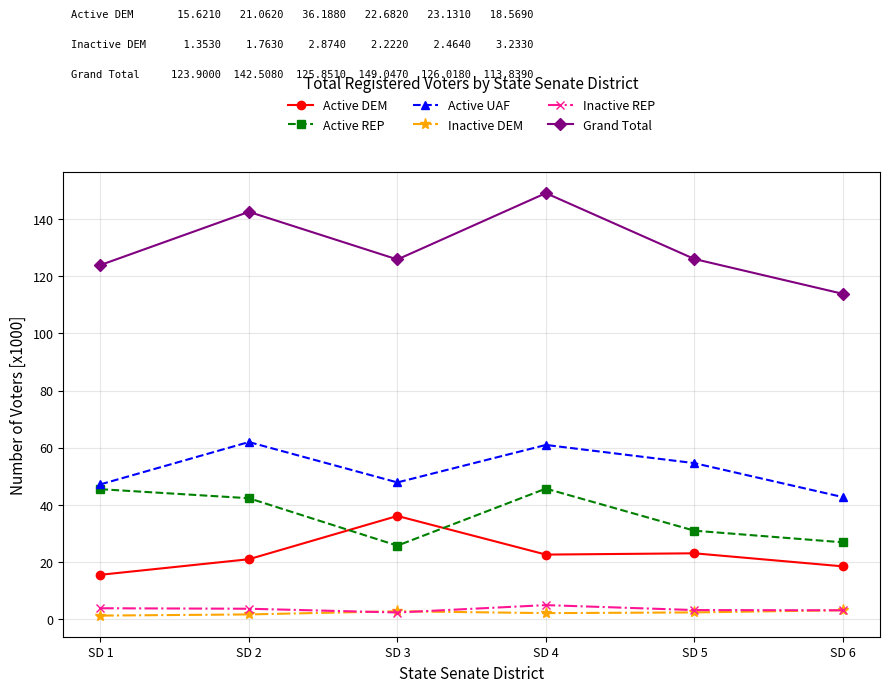

What is the value of the Active REP point at the 5th from the left?

31.0